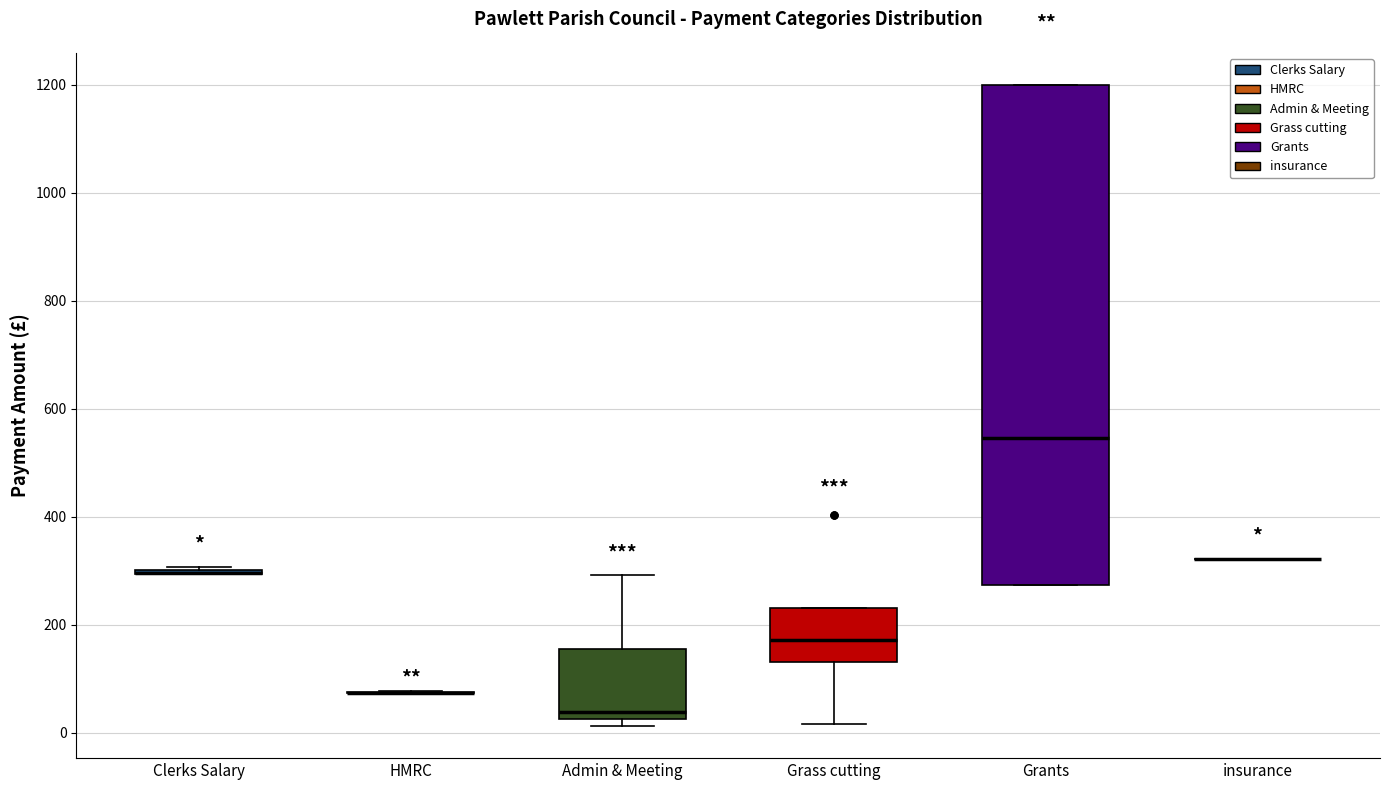

Reading left to right, transcribe this box plot: for each box, give where its median line is, the range the box spans, and where its two whiskers end, as read against the y-axis. The values are not printed on the chart, so give them approximately, as read against the axis.

Clerks Salary: box collapsed to a line at 300, whiskers 300 to 300
HMRC: box collapsed to a line at 80, whiskers 80 to 80
Admin & Meeting: median 40, box 20 to 160, whiskers 20 (just below the box's lower edge) to 300
Grass cutting: median 180, box 140 to 220, whiskers 20 to 220
Grants: median 540, box 280 to 1200, whiskers 280 to 1200
insurance: box collapsed to a line at 320, whiskers 320 to 320